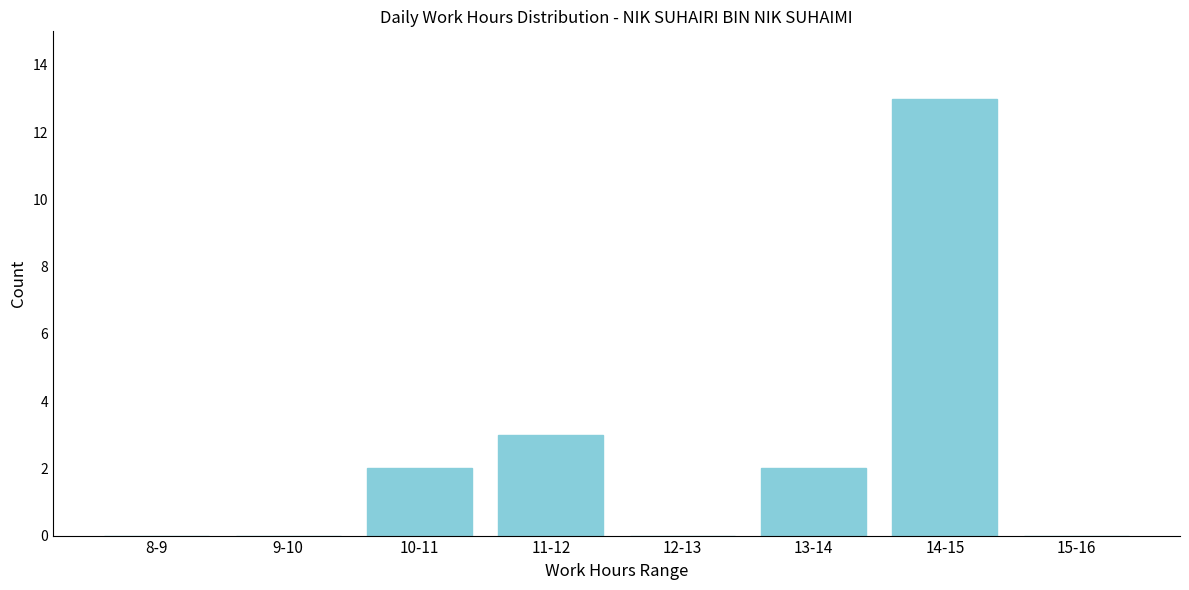

Reading left to right, transcribe all the data shown in this chart.

8-9=0	9-10=0	10-11=2	11-12=3	12-13=0	13-14=2	14-15=13	15-16=0